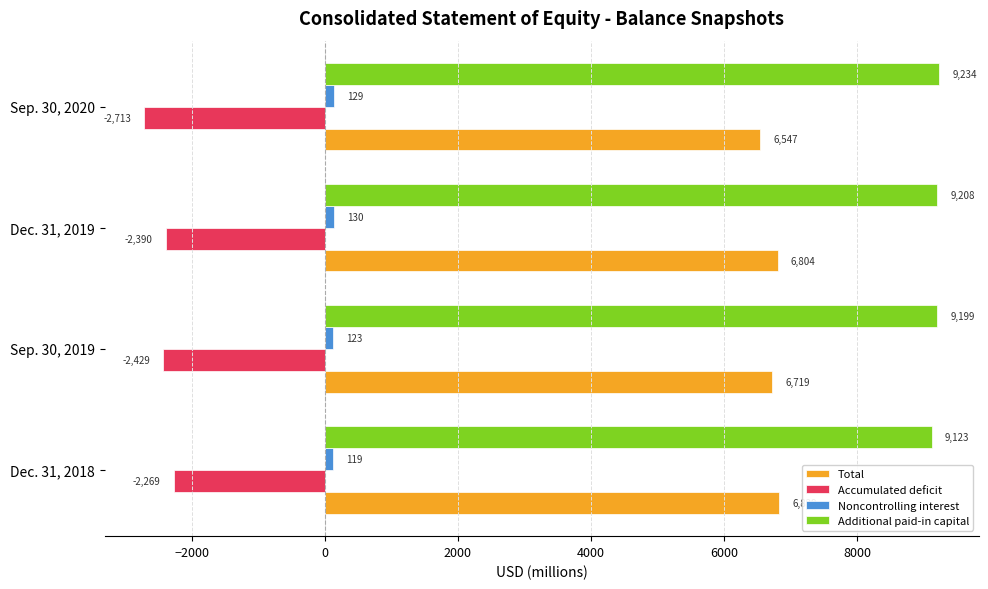

Where is Accumulated deficit nearest to the value -2491?

Sep. 30, 2019